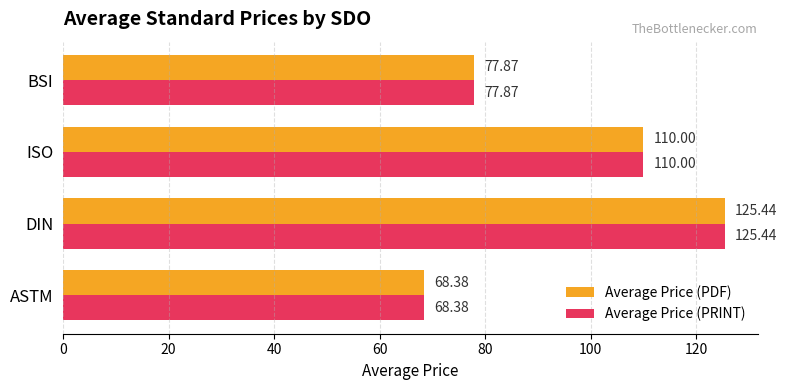

What is the total value across all series at ASTM?

136.8